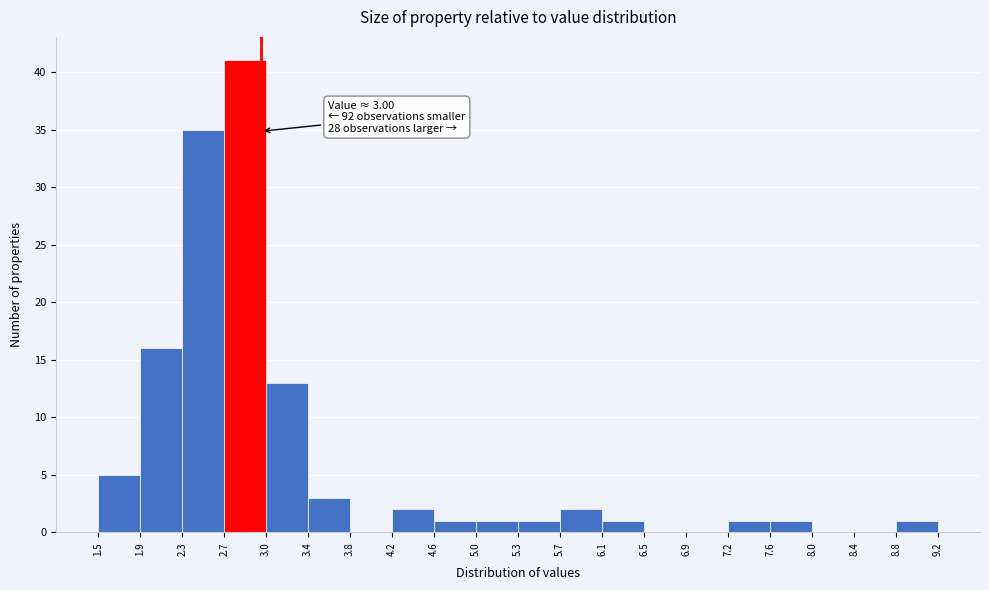

Over which range of the x-axis is the bar tallest?

2.7 to 3.0